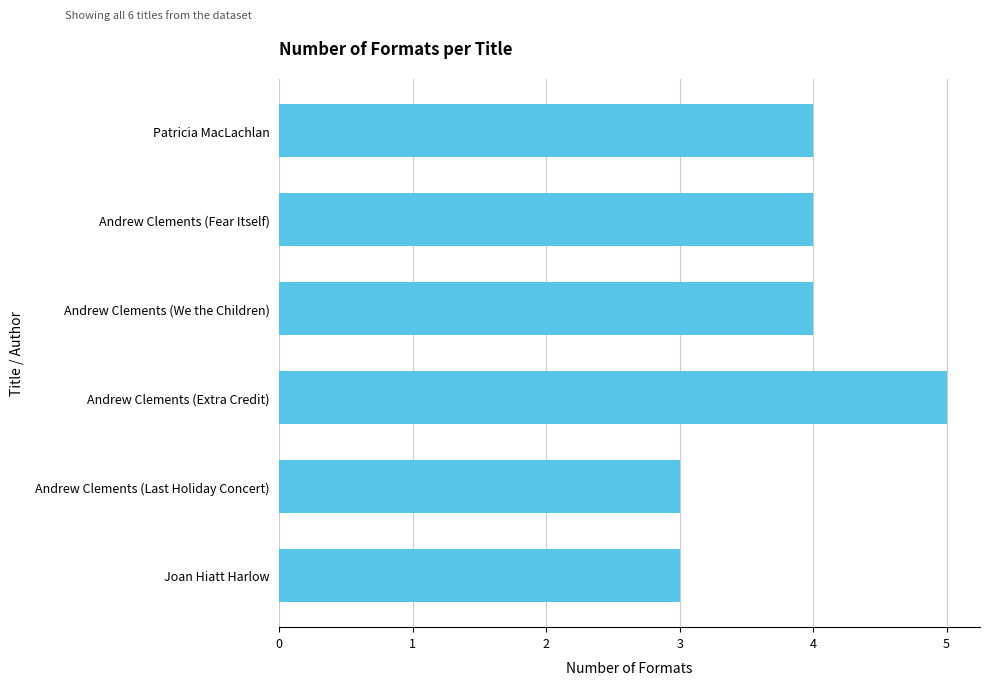

Reading top to bottom, what are all the values shown in this chart?

4	4	4	5	3	3